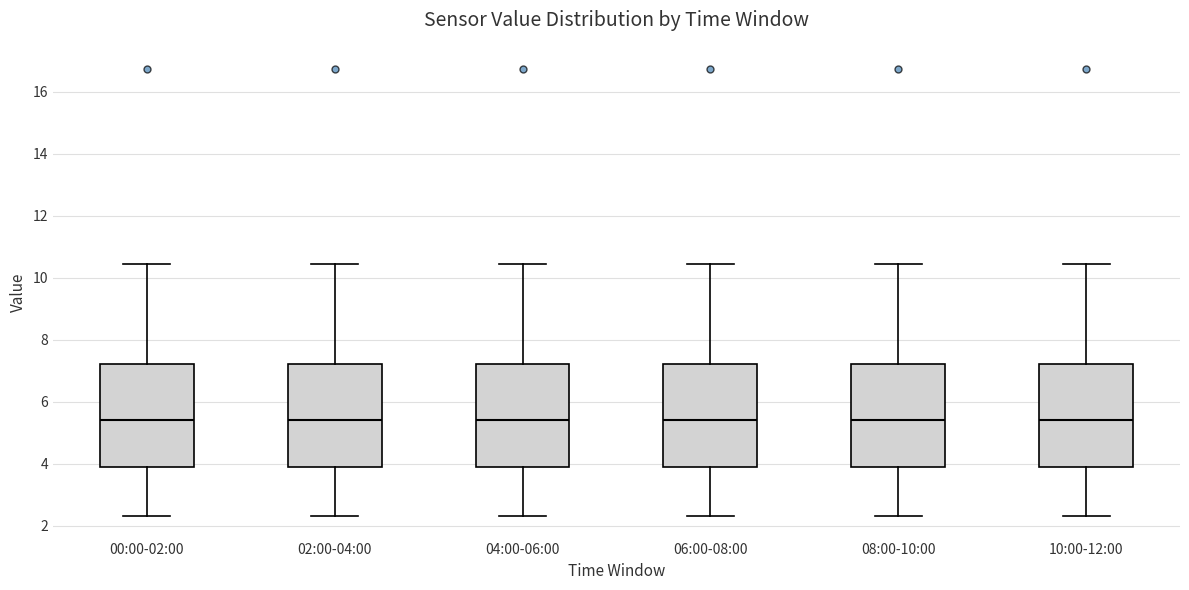

Reading left to right, read every box against the y-axis: the position of its median line, the range the box covers, and the ends of its whiskers. The values are not printed on the chart, so give them approximately, as read against the axis.

00:00-02:00: median 5.4, box 4.0 to 7.2, whiskers 2.4 to 10.4
02:00-04:00: median 5.4, box 4.0 to 7.2, whiskers 2.4 to 10.4
04:00-06:00: median 5.4, box 4.0 to 7.2, whiskers 2.4 to 10.4
06:00-08:00: median 5.4, box 4.0 to 7.2, whiskers 2.4 to 10.4
08:00-10:00: median 5.4, box 4.0 to 7.2, whiskers 2.4 to 10.4
10:00-12:00: median 5.4, box 4.0 to 7.2, whiskers 2.4 to 10.4